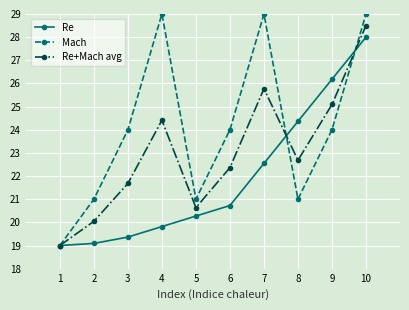

How many values in the Re series are below 20?

4